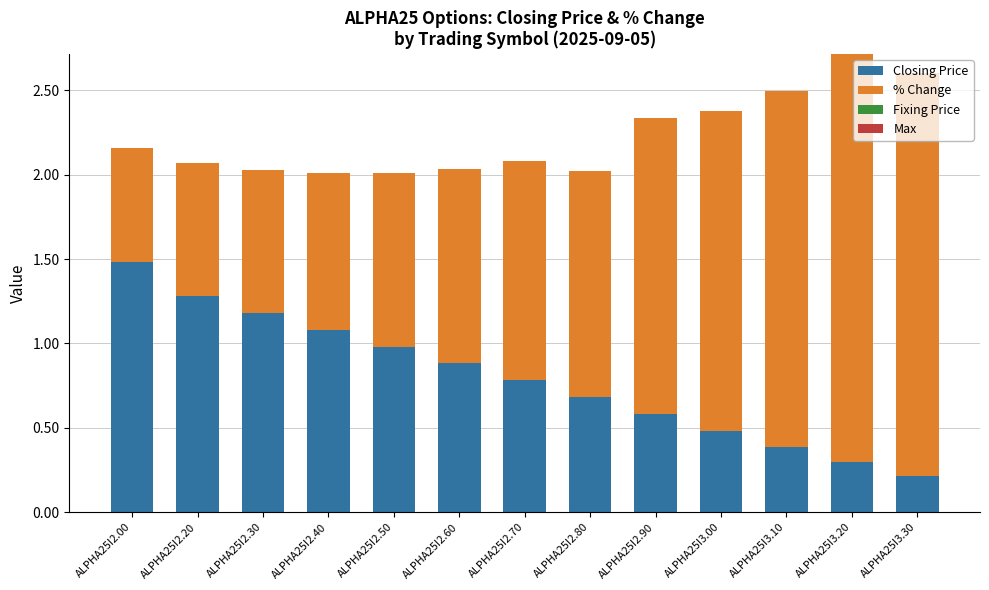

What is the maximum value for Closing Price?

1.5